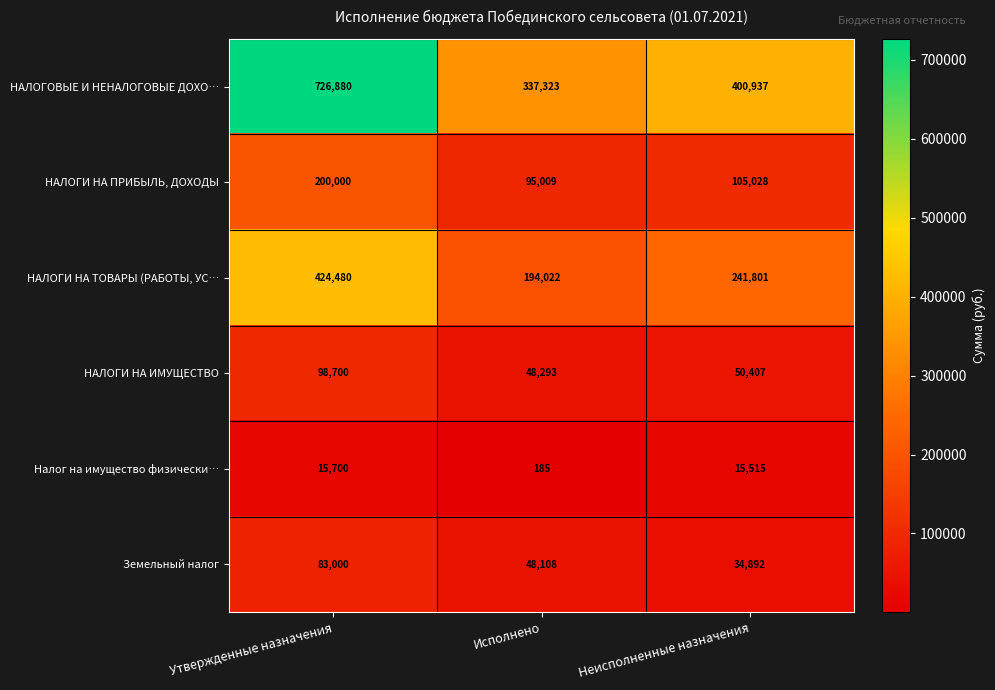

At Неисполненные назначения, list the series in order from largest to smallest.

НАЛОГОВЫЕ И НЕНАЛОГОВЫЕ ДОХО…, НАЛОГИ НА ТОВАРЫ (РАБОТЫ, УС…, НАЛОГИ НА ПРИБЫЛЬ, ДОХОДЫ, НАЛОГИ НА ИМУЩЕСТВО, Земельный налог, Налог на имущество физически…